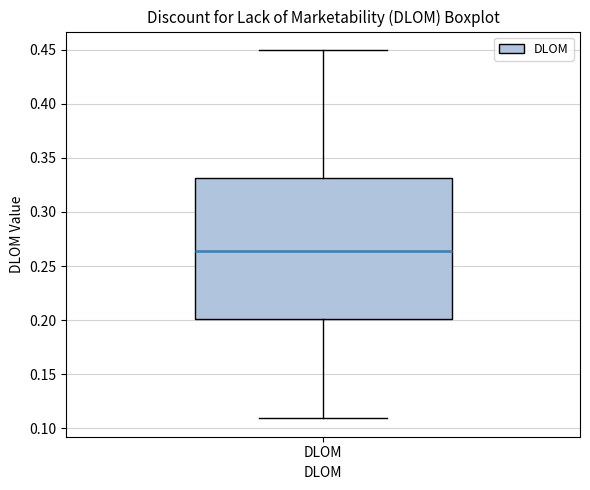

Transcribe this box plot: give where the median line is, the range the box spans, and where the two whiskers end, as read against the y-axis. The values are not printed on the chart, so give them approximately, as read against the axis.

median 0.265, box 0.200 to 0.330, whiskers 0.110 to 0.450